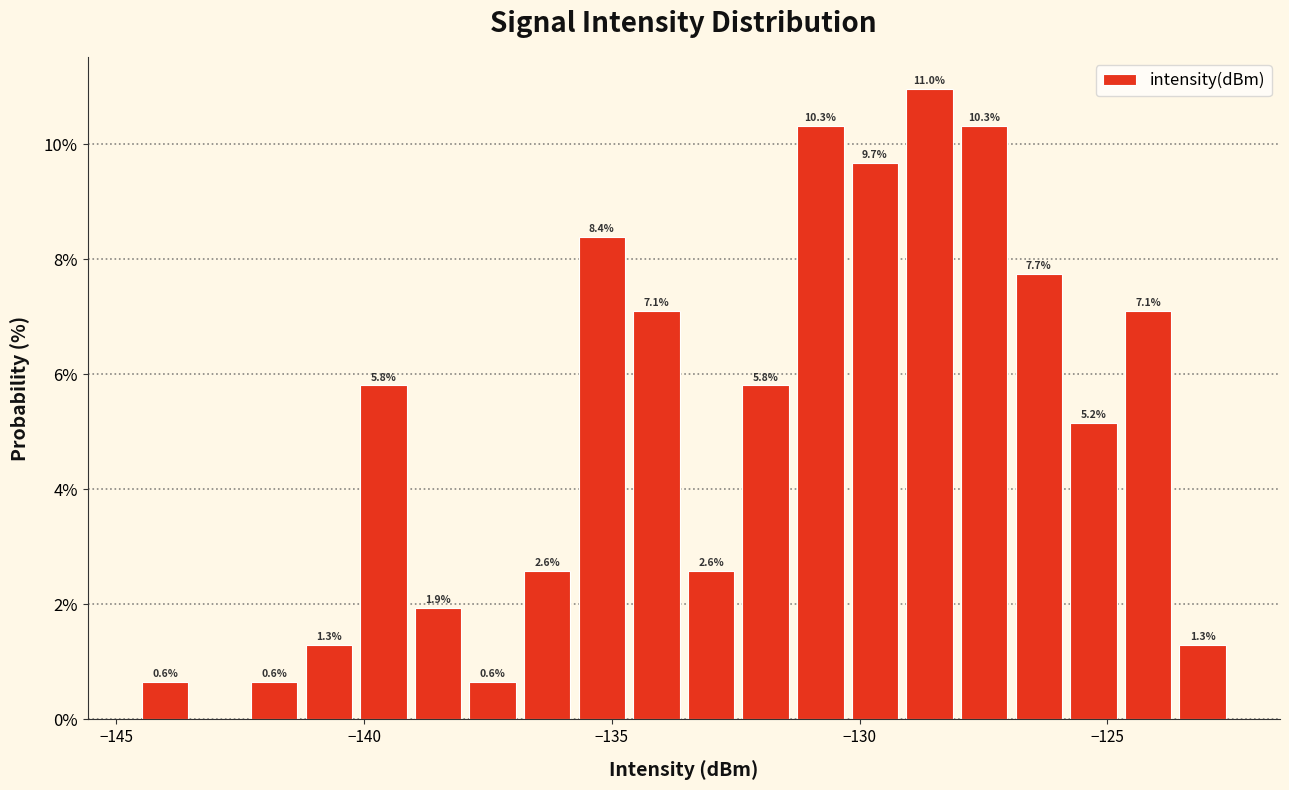

Around what value on the x-axis is the tallest bar? Give the approximate position of its centre, as read against the axis.

-128.5